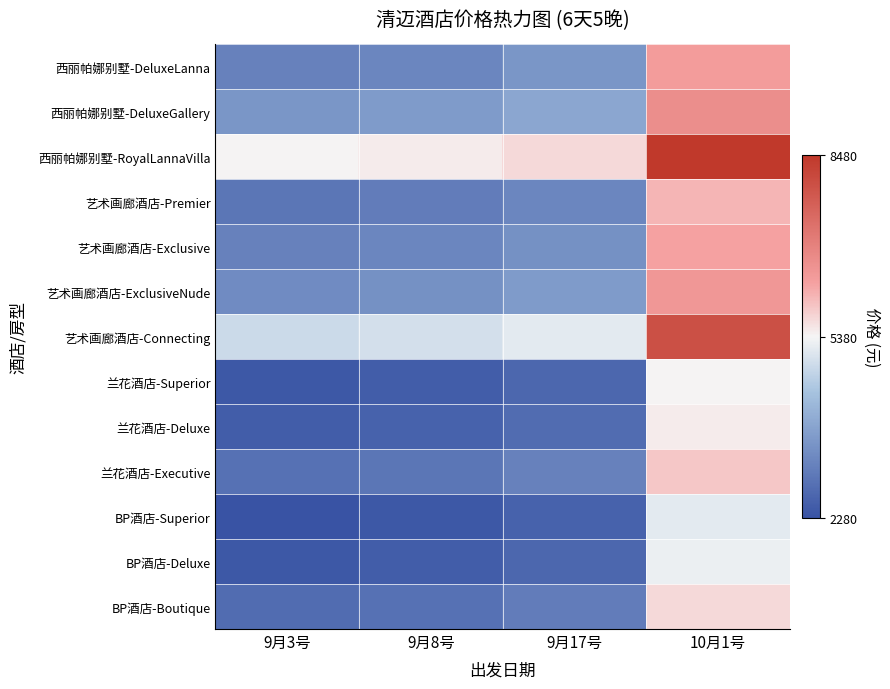

Reading left to right, what are all the values shown in this chart?

西丽帕娜别墅-DeluxeLanna: 9月3号=3180	9月8号=3280	9月17号=3580	10月1号=6380
西丽帕娜别墅-DeluxeGallery: 9月3号=3580	9月8号=3680	9月17号=3880	10月1号=6680
西丽帕娜别墅-RoyalLannaVilla: 9月3号=5380	9月8号=5480	9月17号=5680	10月1号=8480
艺术画廊酒店-Premier: 9月3号=2980	9月8号=3080	9月17号=3280	10月1号=6080
艺术画廊酒店-Exclusive: 9月3号=3180	9月8号=3280	9月17号=3480	10月1号=6280
艺术画廊酒店-ExclusiveNude: 9月3号=3380	9月8号=3480	9月17号=3680	10月1号=6480
艺术画廊酒店-Connecting: 9月3号=4880	9月8号=4980	9月17号=5180	10月1号=7980
兰花酒店-Superior: 9月3号=2380	9月8号=2480	9月17号=2680	10月1号=5380
兰花酒店-Deluxe: 9月3号=2480	9月8号=2580	9月17号=2780	10月1号=5480
兰花酒店-Executive: 9月3号=2880	9月8号=2980	9月17号=3180	10月1号=5880
BP酒店-Superior: 9月3号=2280	9月8号=2380	9月17号=2580	10月1号=5180
BP酒店-Deluxe: 9月3号=2380	9月8号=2480	9月17号=2680	10月1号=5280
BP酒店-Boutique: 9月3号=2780	9月8号=2880	9月17号=3080	10月1号=5680